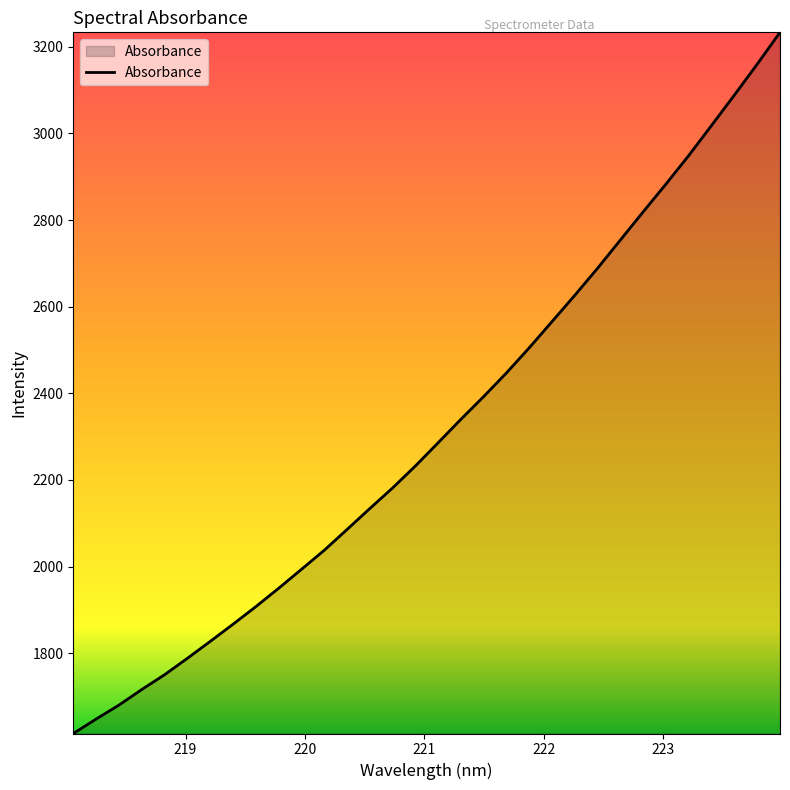

What is the smallest value displayed?

1614.8